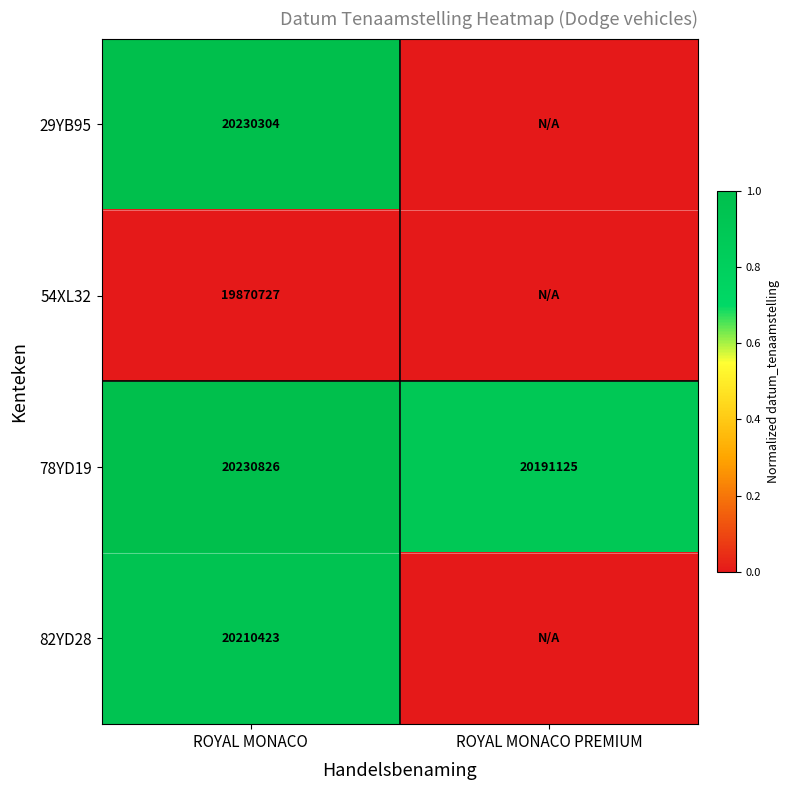

At which category is the sum across all series the highest?

ROYAL MONACO